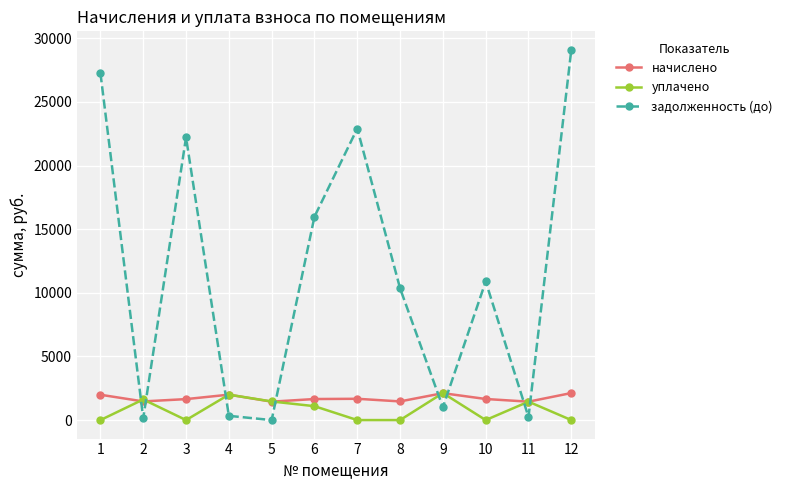

At which category is the sum across all series the highest?

12